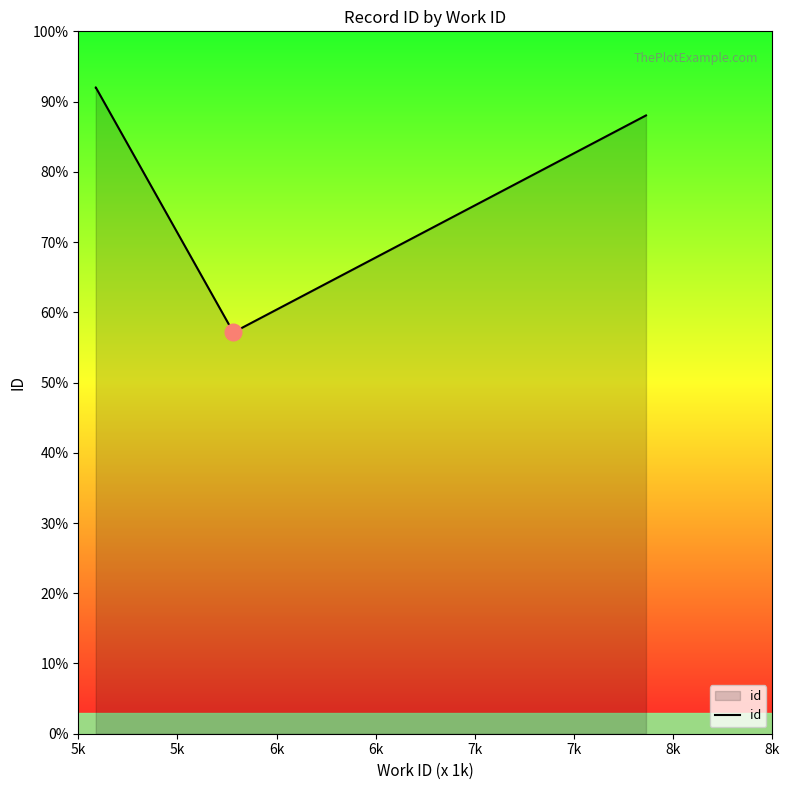

How many lines are shown in the chart?

1